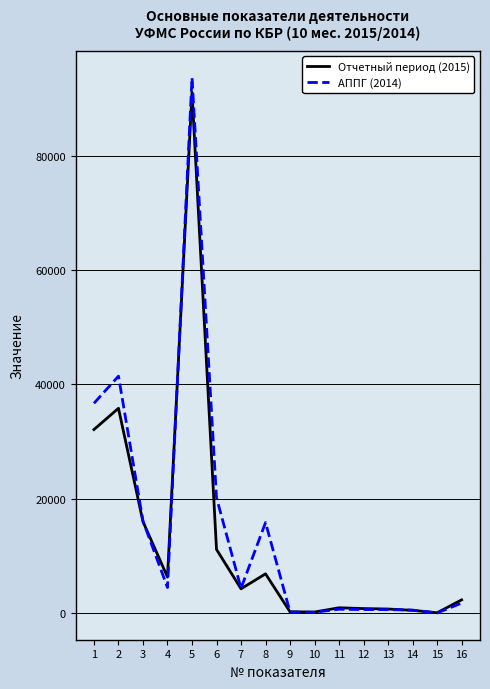

What is the maximum value shown in the chart?

93678